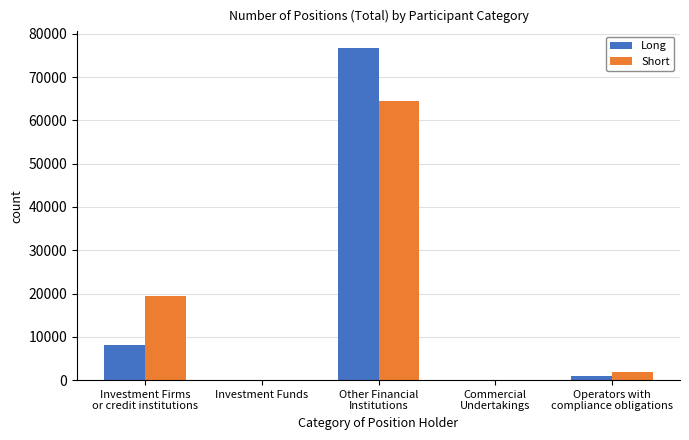

Where is Long nearest to the value 38362?

Investment Firms
or credit institutions